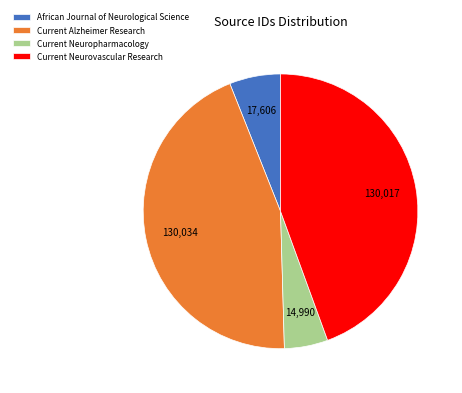

The Current Neuropharmacology slice represents 19% of the pie. True or false?

False